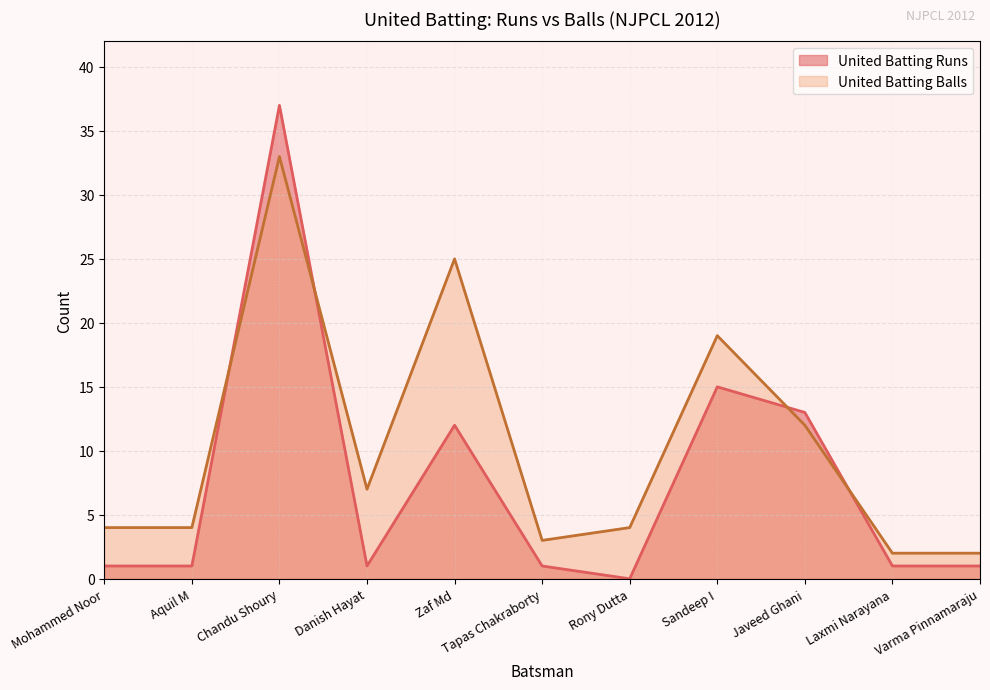

List the labels in order of United Batting Balls value, largest first.

Chandu Shoury, Zaf Md, Sandeep I, Javeed Ghani, Danish Hayat, Mohammed Noor, Aquil M, Rony Dutta, Tapas Chakraborty, Laxmi Narayana, Varma Pinnamaraju